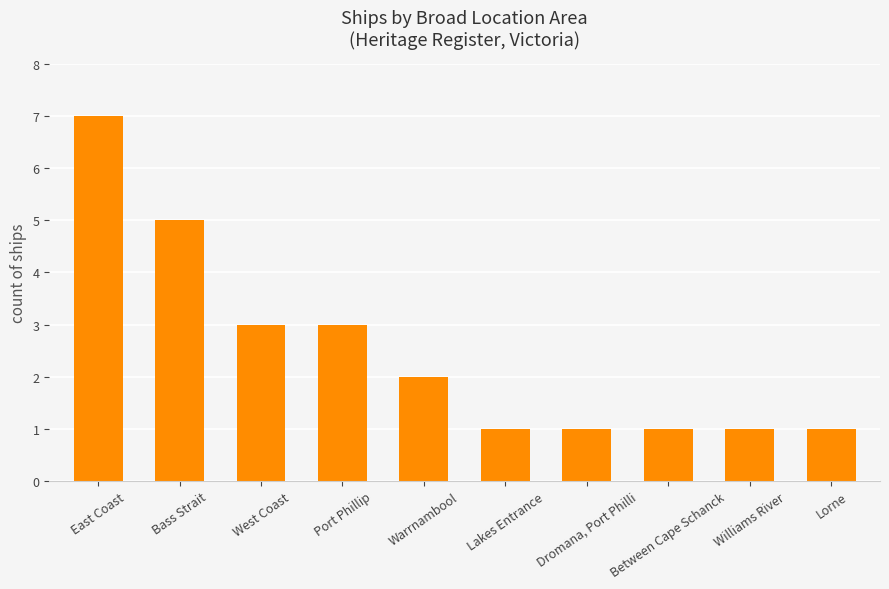

Reading left to right, transcribe all the data shown in this chart.

7	5	3	3	2	1	1	1	1	1